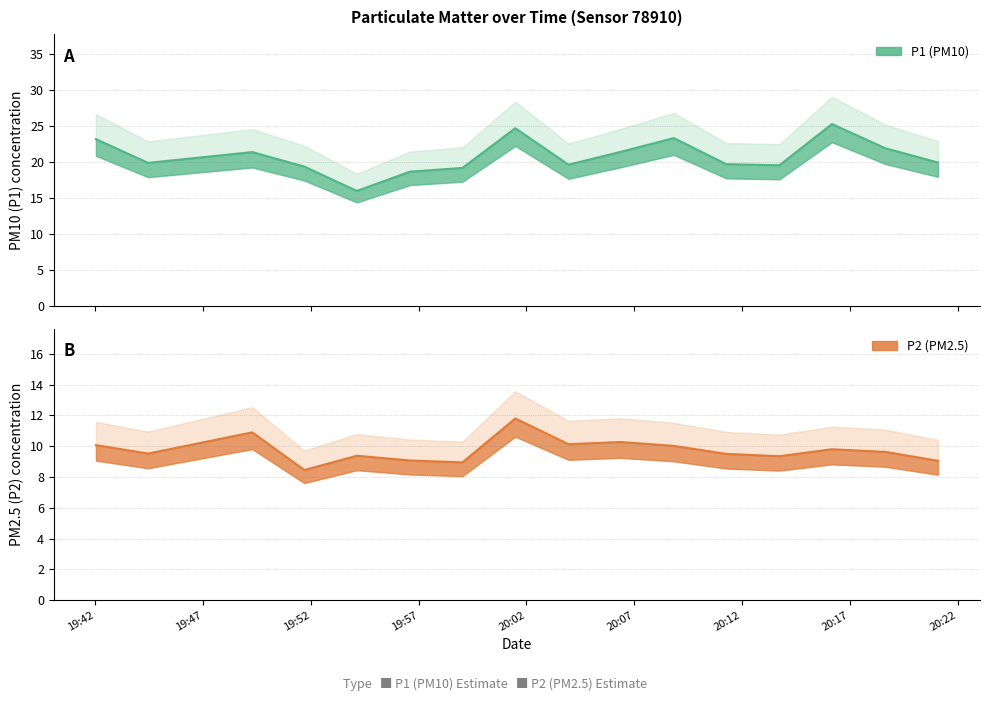

The value of P2 at 2023-03-01T19:51:42 is 8.4. True or false?

True